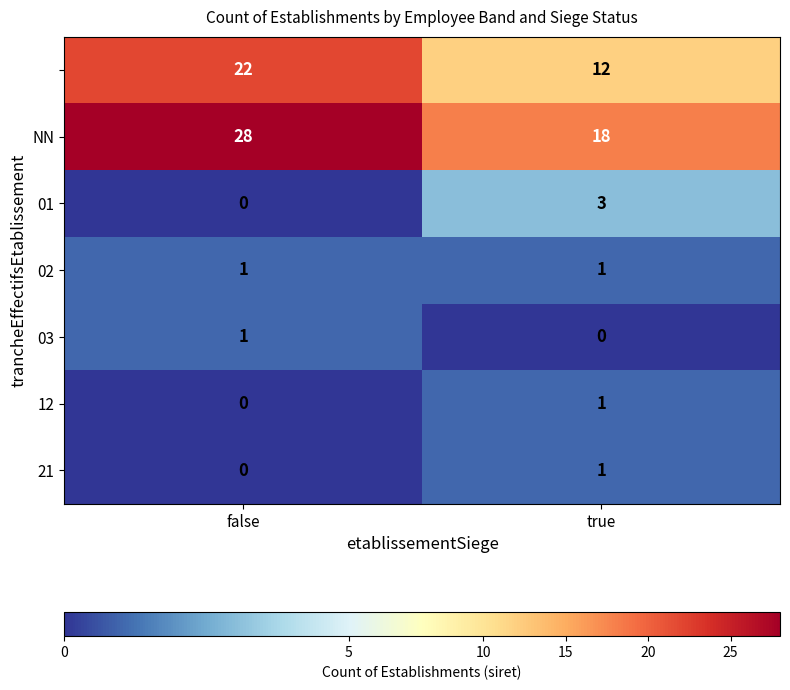

What is the total value across all series at false?

52